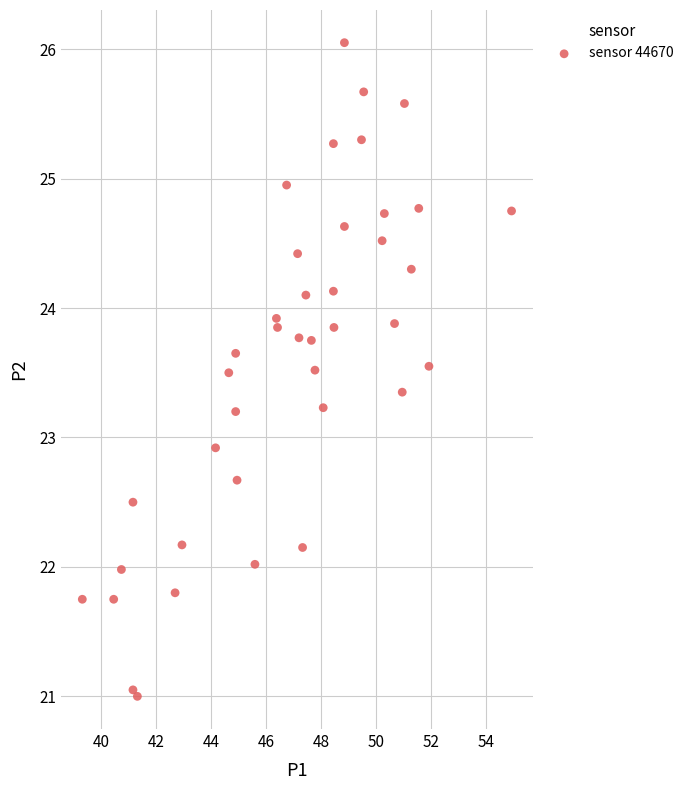

What Y value in the scatter plot is closest to 23?

22.9